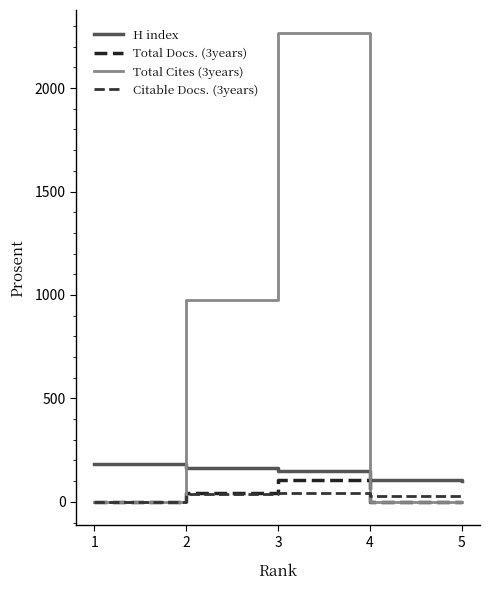

What is the highest value of the H index series?

185